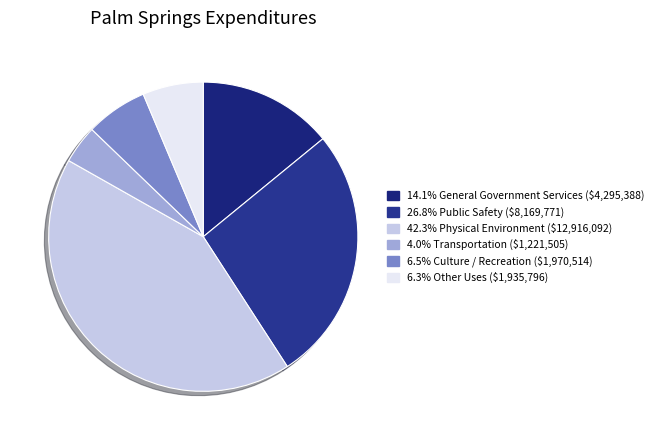

To the nearest percent, what is the average slice percentage?

17%